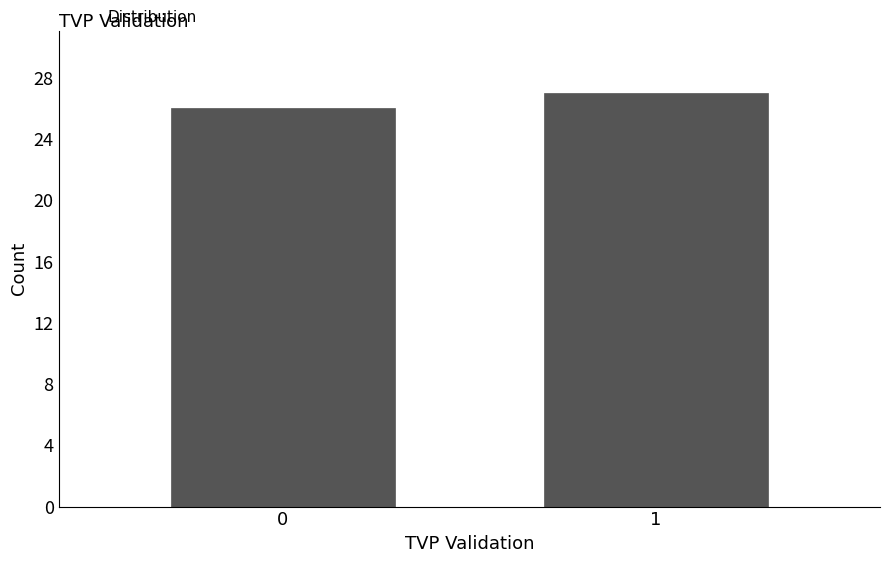

Reading left to right, what are all the values shown in this chart?

26	27